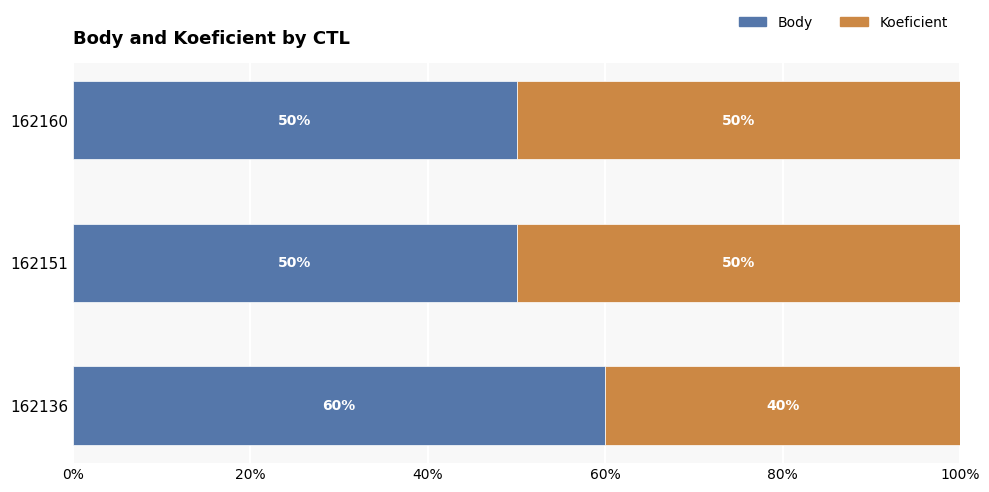

What is the difference between the Body values at 162160 and 162136?

10